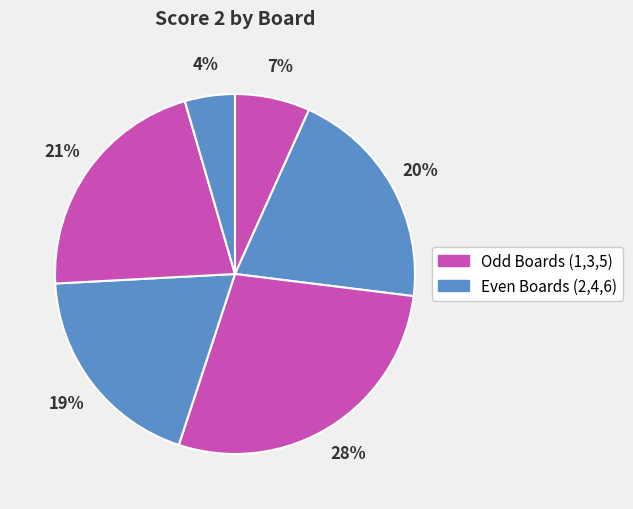

How many segments does this pie chart have?

6